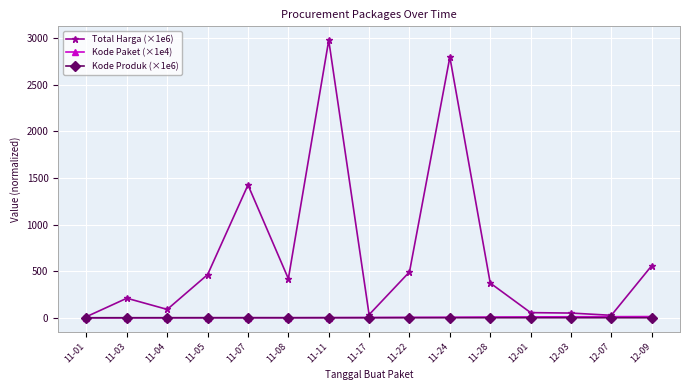

Is this an area chart (filled region under the line)?

No